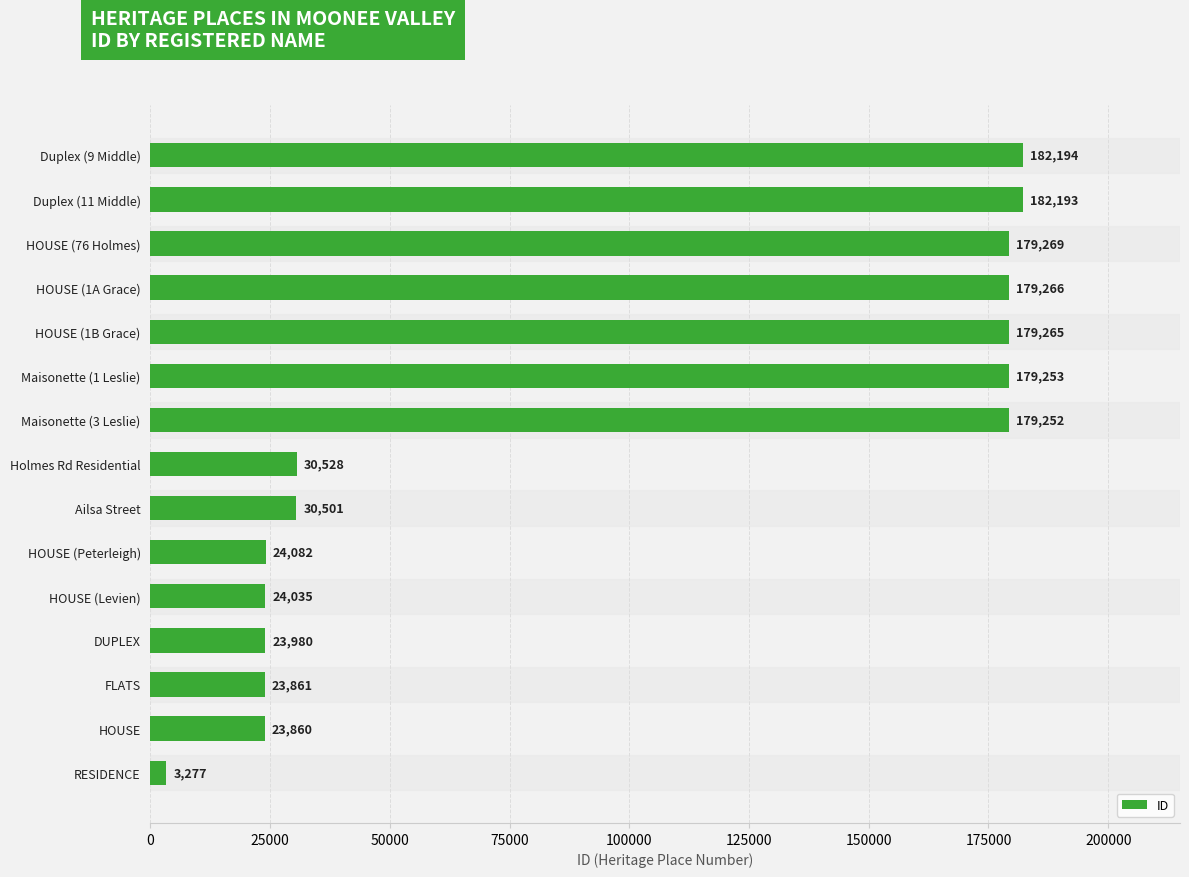

What is the change in value from HOUSE (76 Holmes) to FLATS?

-155408